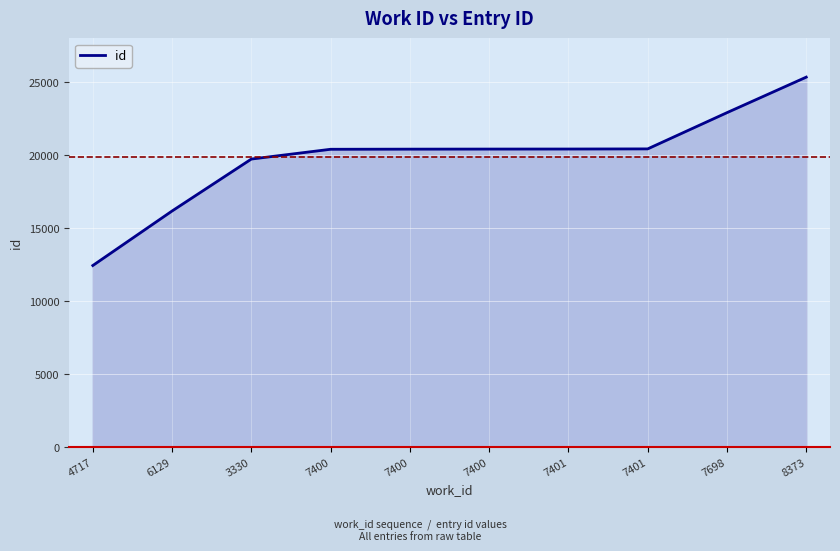

Reading right to left, what are all the values shown in this chart?

8373=25345	7698=22912	7401=20430	7401=20421	7400=20418	7400=20413	7400=20404	3330=19734	6129=16176	4717=12441